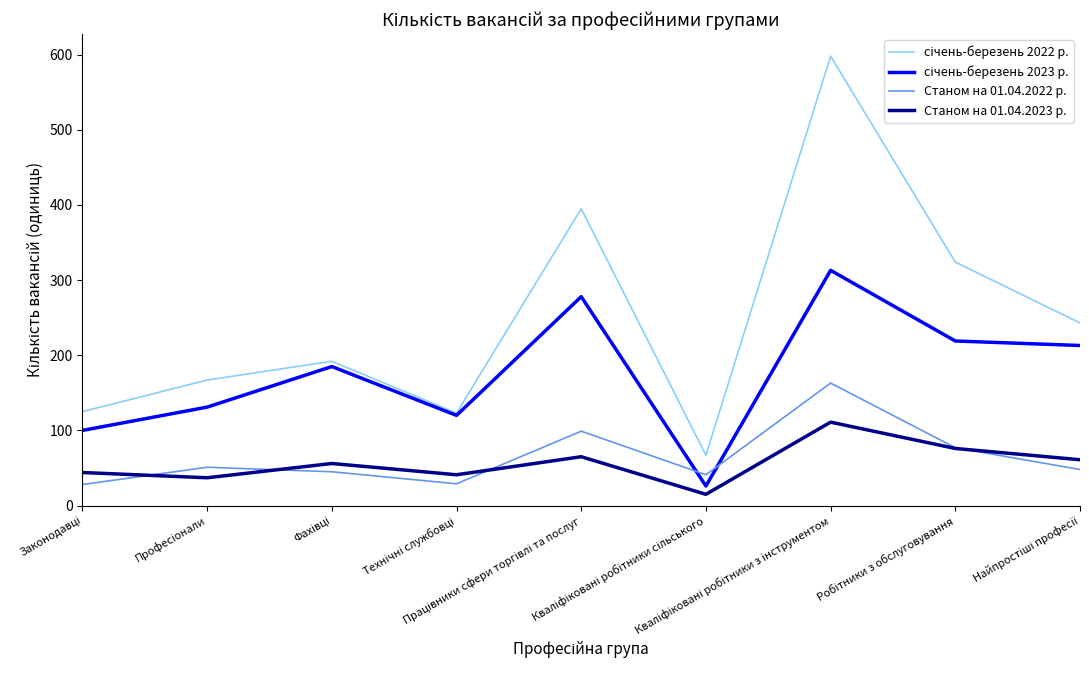

What is the greatest value displayed?

598